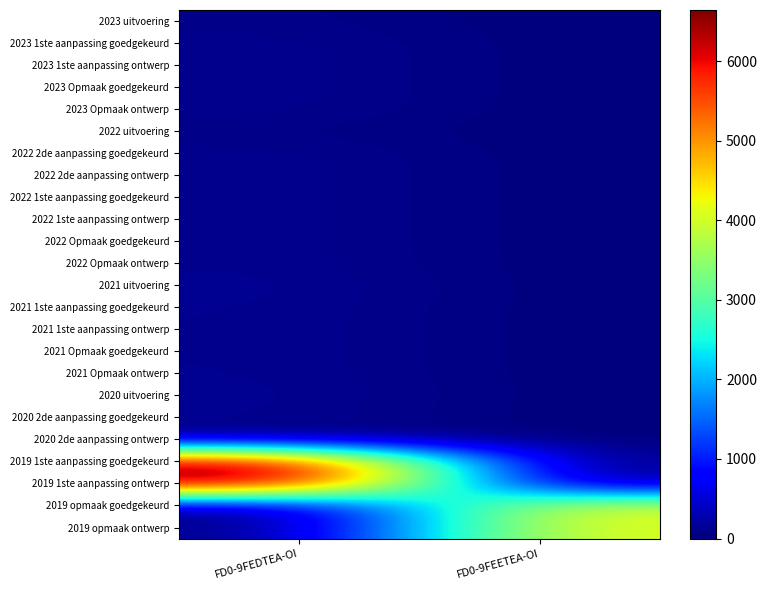

Which series has the largest range (max minus min)?

2019 1ste aanpassing goedgekeurd